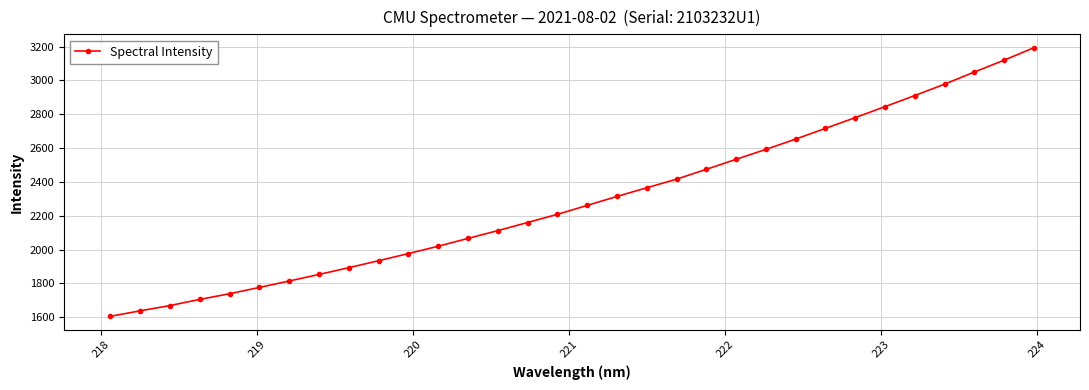

What is the sum of all values?

73361.3